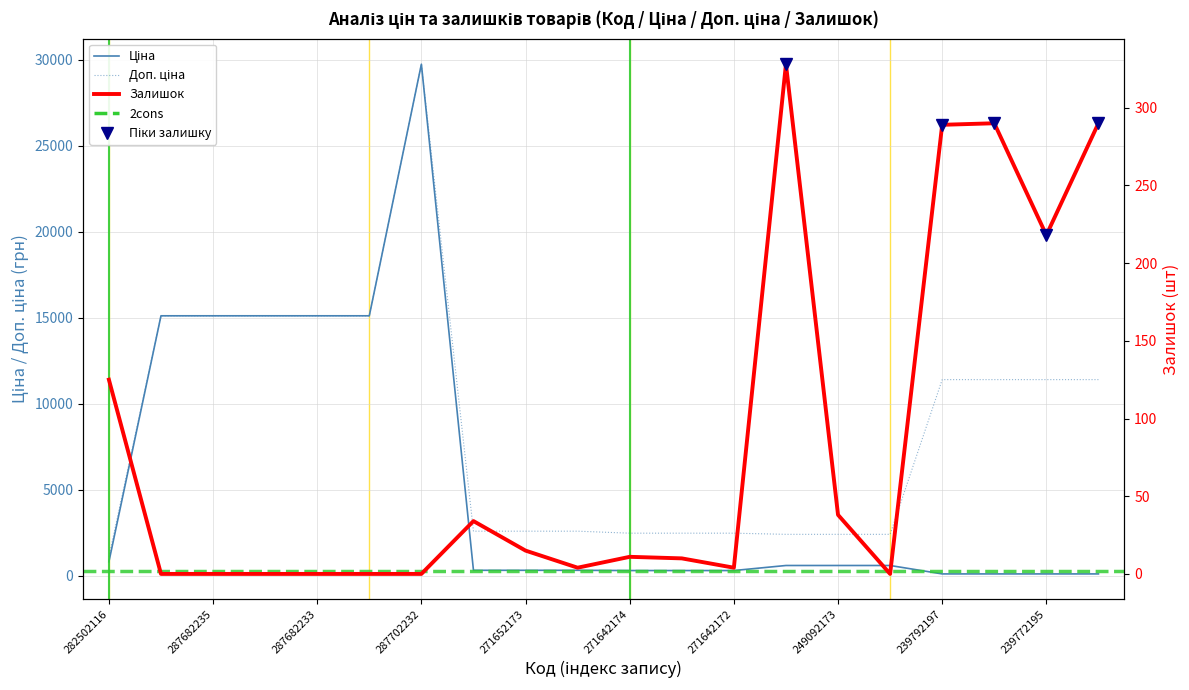

Which series has the largest range (max minus min)?

Ціна